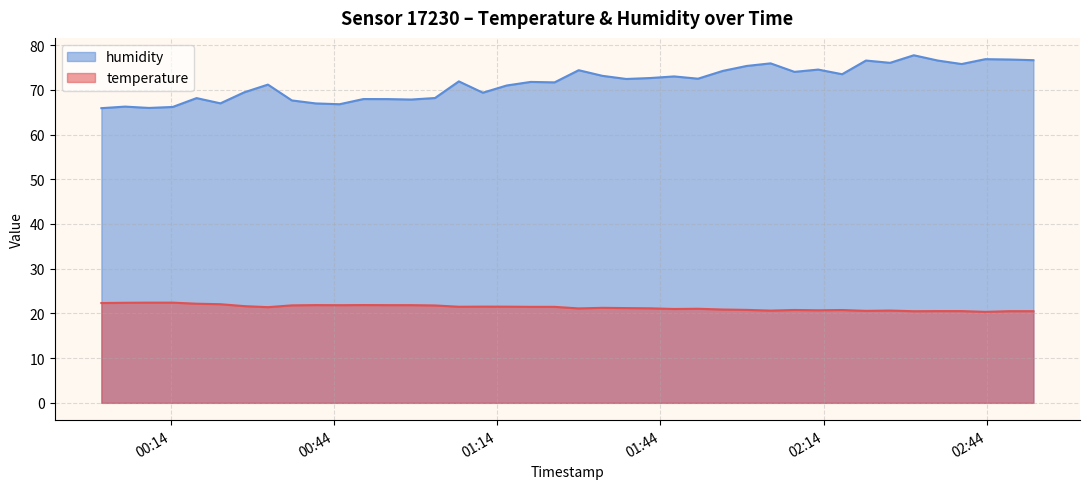

True or false: humidity and temperature intersect in this chart.

False